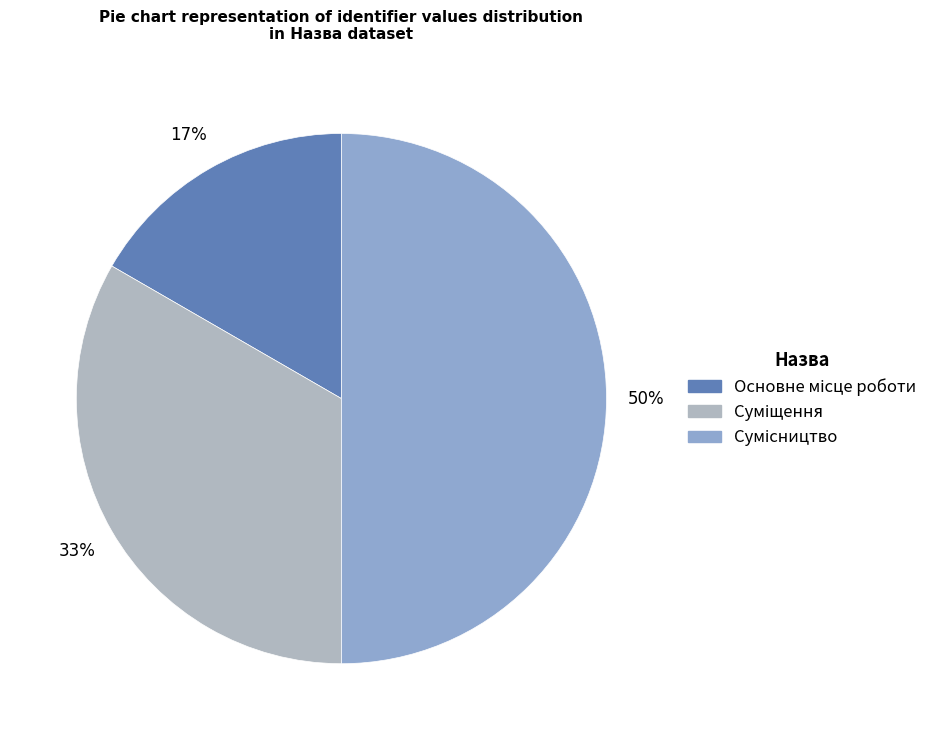

To the nearest percent, what is the average slice percentage?

33%